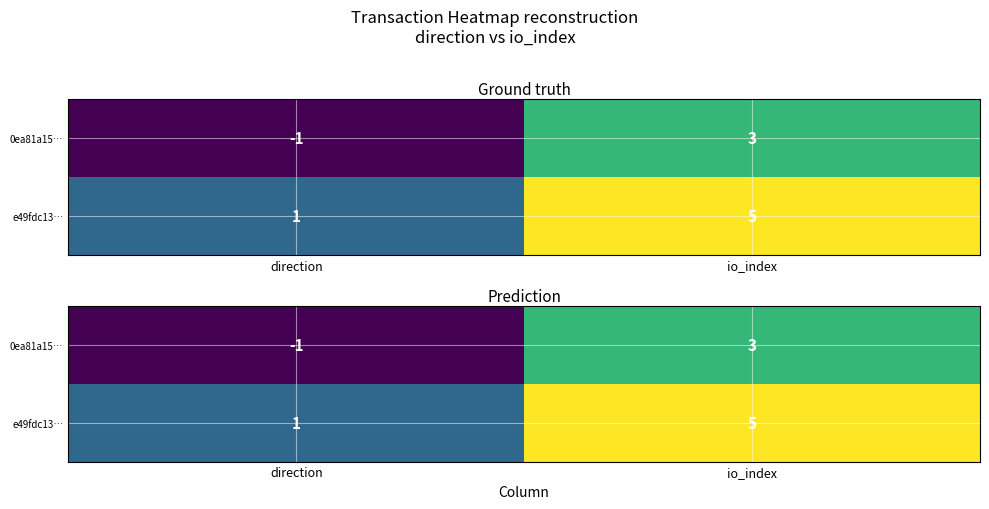

Where is 0ea81a15… nearest to the value 1?

direction